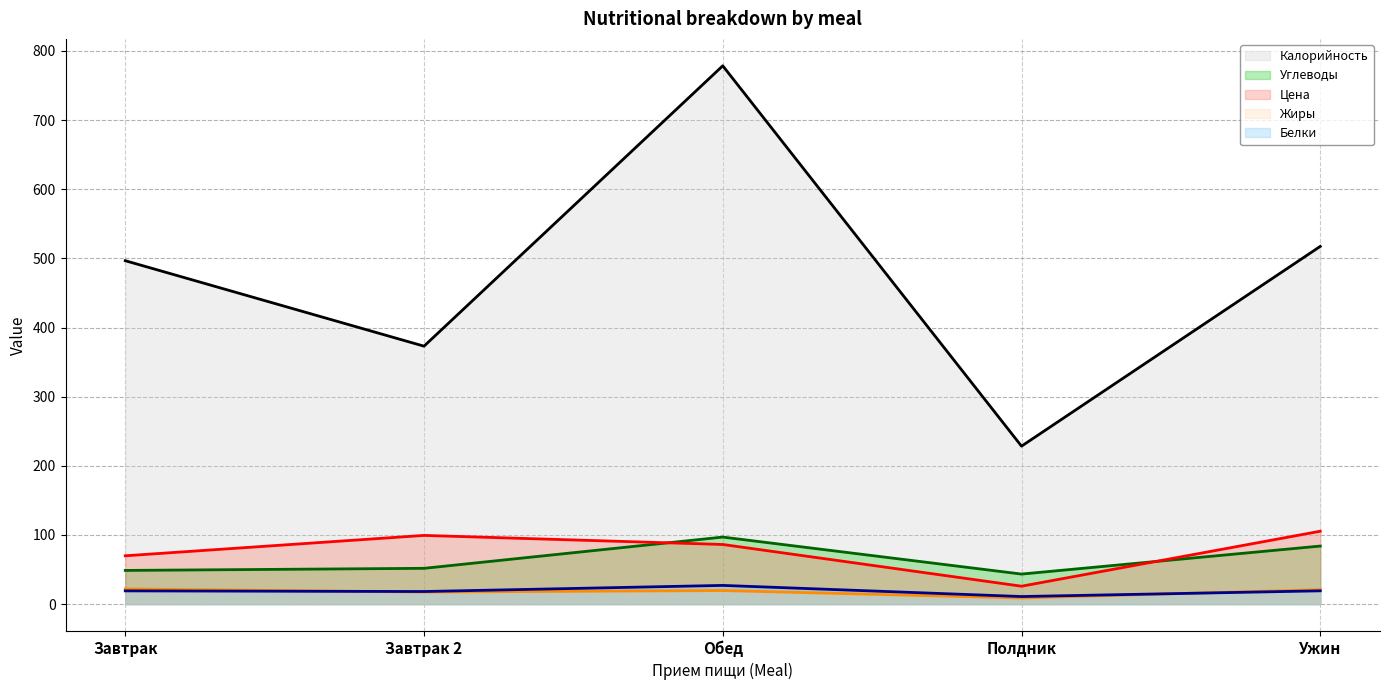

Reading left to right, transcribe all the data shown in this chart.

Калорийность (line): Завтрак=496.6	Завтрак 2=373.0	Обед=778.5	Полдник=228.4	Ужин=517.3
Углеводы (line): Завтрак=48.7	Завтрак 2=51.7	Обед=96.9	Полдник=43.4	Ужин=83.9
Цена (line): Завтрак=69.8	Завтрак 2=99.3	Обед=86.2	Полдник=25.9	Ужин=105.4
Жиры (line): Завтрак=21.9	Завтрак 2=17.4	Обед=19.6	Полдник=8.8	Ужин=20.8
Белки (line): Завтрак=19.1	Завтрак 2=18.1	Обед=27.0	Полдник=10.9	Ужин=19.2